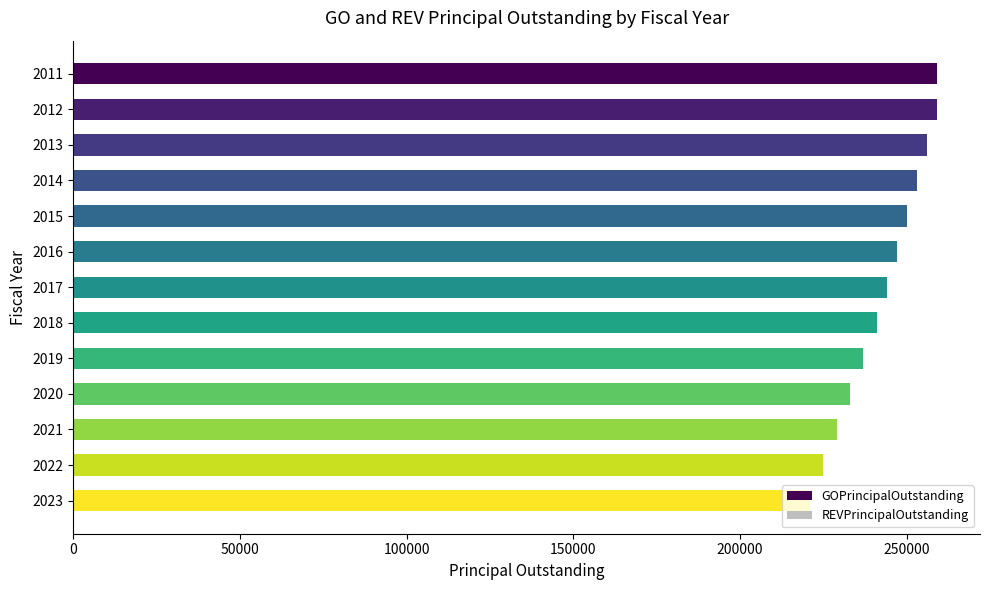

Which has a higher value, 2015 or 2017?

2015